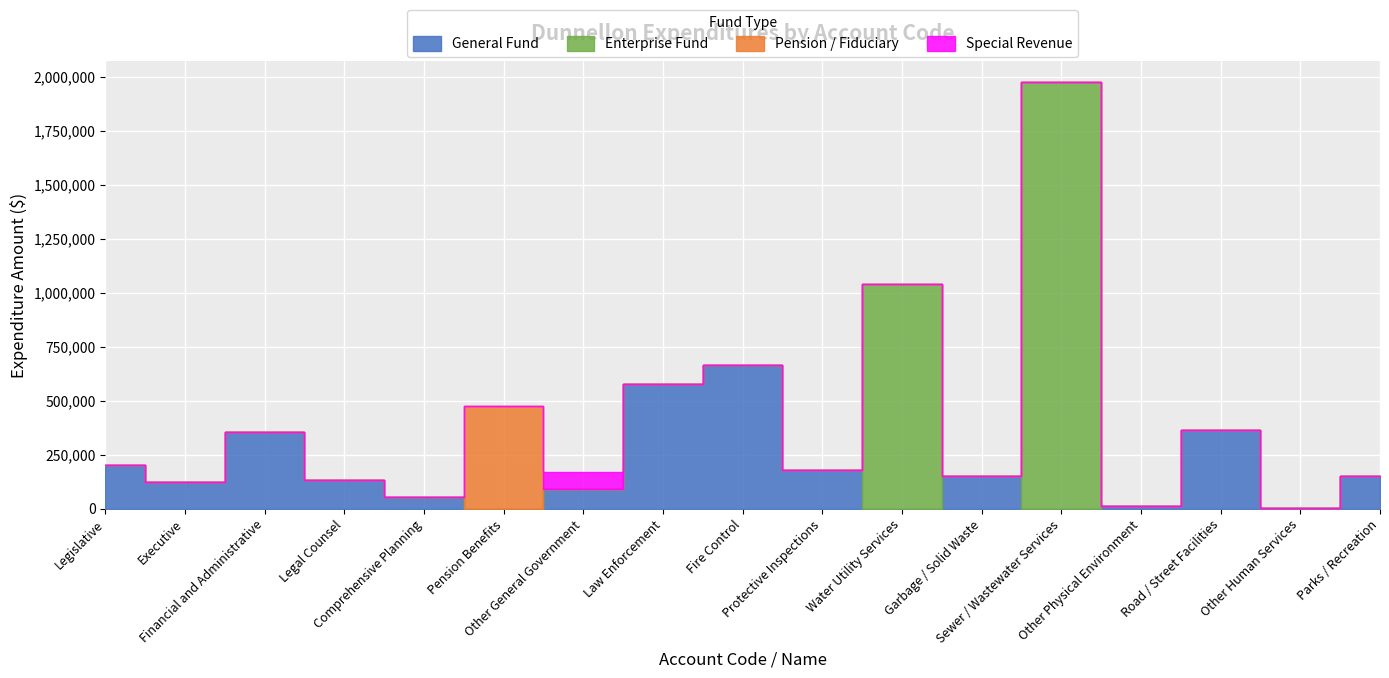

The Pension / Fiduciary series shows 193781 at Road / Street Facilities. True or false?

False